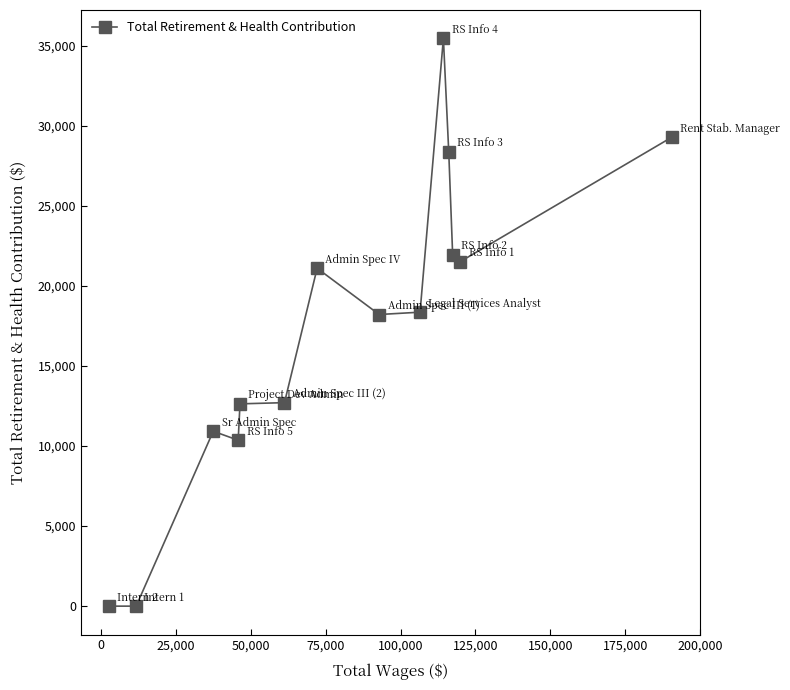

What is the sum of all values?

241002